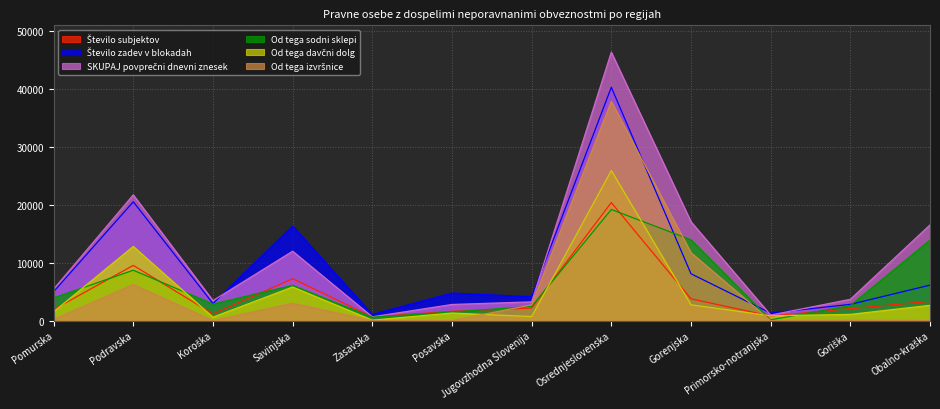

List the series in order of their peak value, lowest first.

Od tega sodni sklepi, Število subjektov, Od tega davčni dolg, Od tega izvršnice, Število zadev v blokadah, SKUPAJ povprečni dnevni znesek